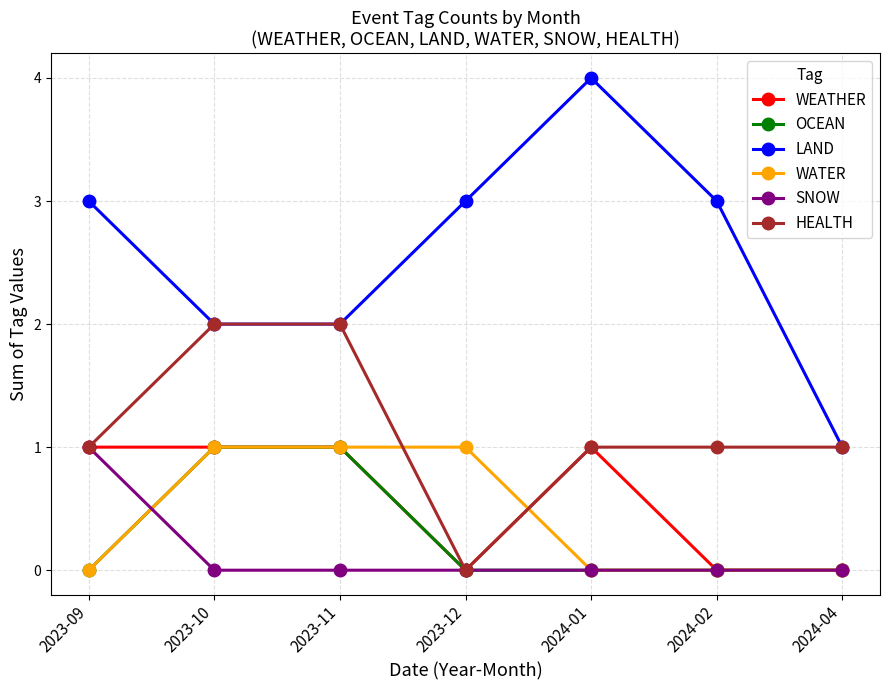

Is the value of SNOW at 2023-11 greater than the value of LAND at 2024-02?

No